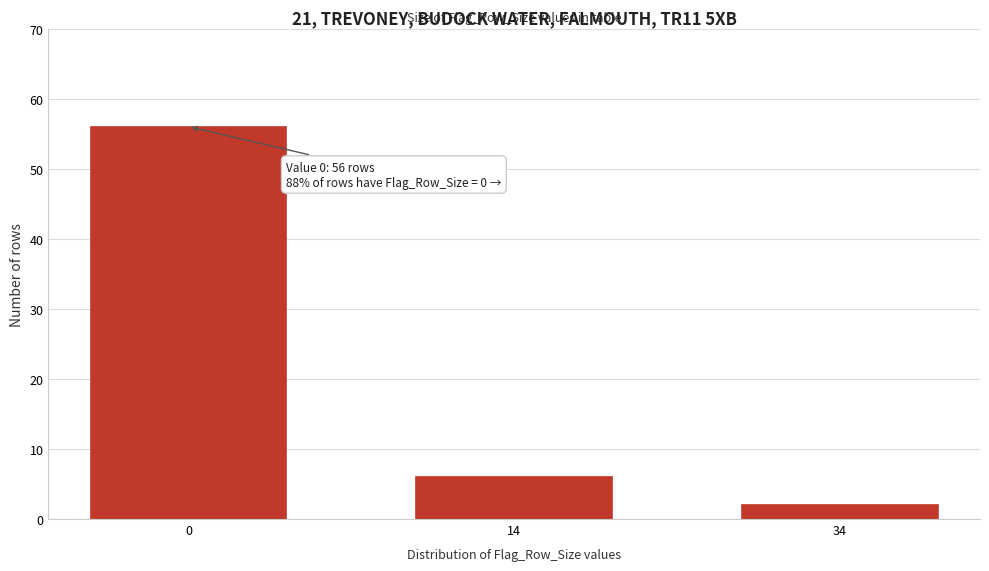

Reading left to right, extract all data points from this chart.

0=56	14=6	34=2